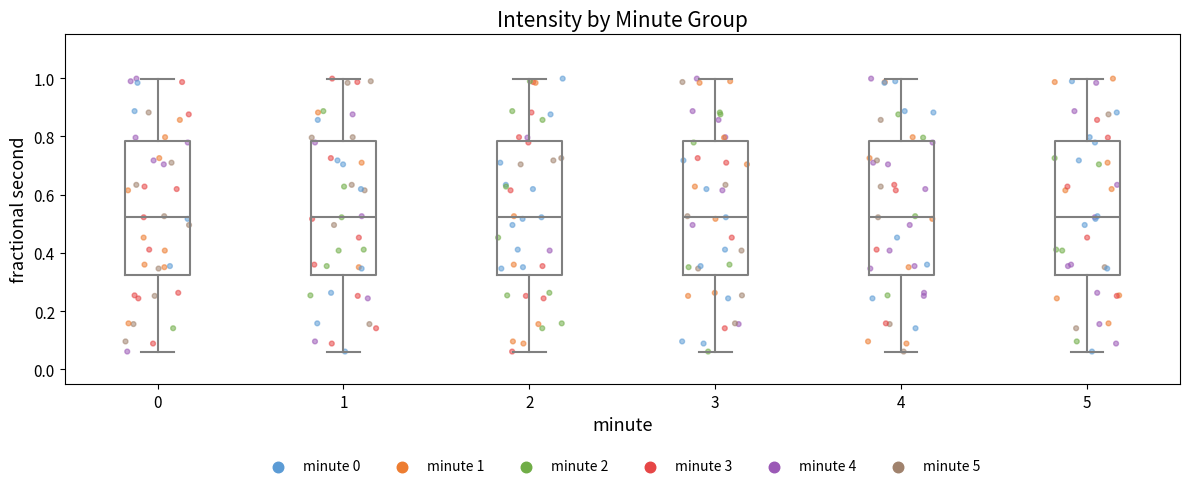

Reading left to right, read every box against the y-axis: the position of its median line, the range the box covers, and the ends of its whiskers. The values are not printed on the chart, so give them approximately, as read against the axis.

0: median 0.52, box 0.32 to 0.78, whiskers 0.06 to 1.00
1: median 0.52, box 0.32 to 0.78, whiskers 0.06 to 1.00
2: median 0.52, box 0.32 to 0.78, whiskers 0.06 to 1.00
3: median 0.52, box 0.32 to 0.78, whiskers 0.06 to 1.00
4: median 0.52, box 0.32 to 0.78, whiskers 0.06 to 1.00
5: median 0.52, box 0.32 to 0.78, whiskers 0.06 to 1.00